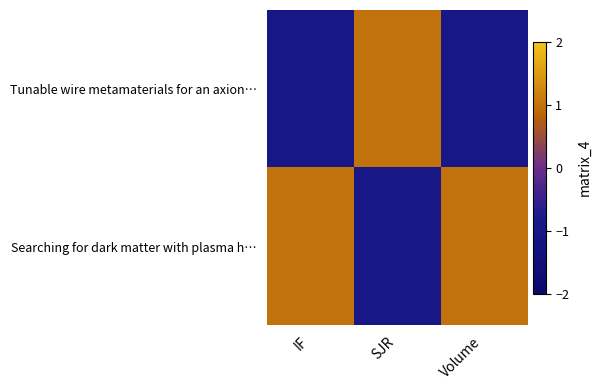

Reading left to right, extract all data points from this chart.

Tunable wire metamaterials for an axion…: IF=-1.0	SJR=1.0	Volume=-1.0
Searching for dark matter with plasma h…: IF=1.0	SJR=-1.0	Volume=1.0